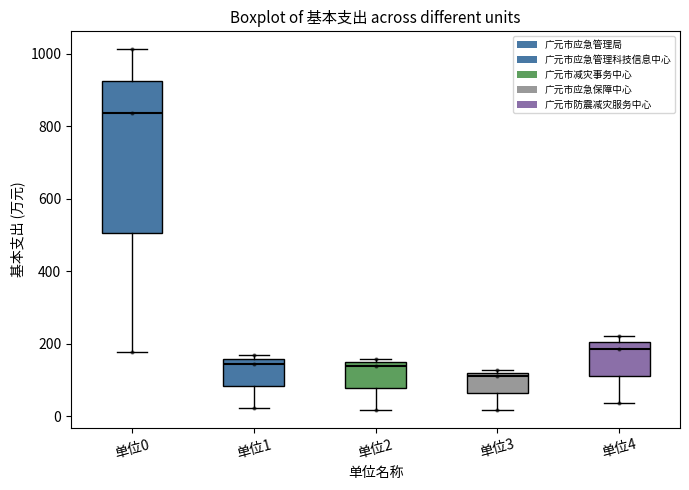

Which box is the tallest, from its lower edge to its upper edge?

单位0